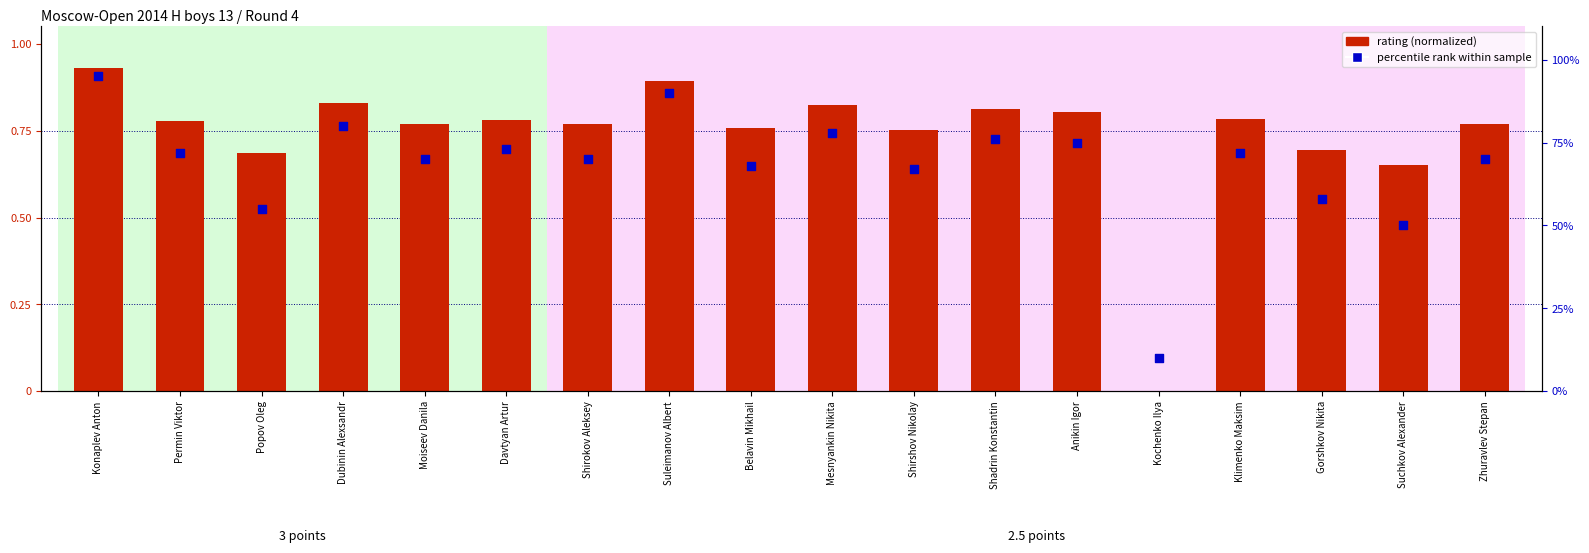

At how many categories does at least one series exceed 0?

18